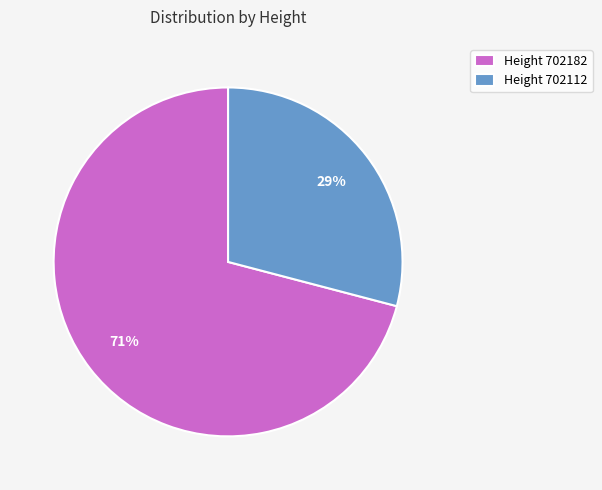

Which has a higher value, Height 702112 or Height 702182?

Height 702182